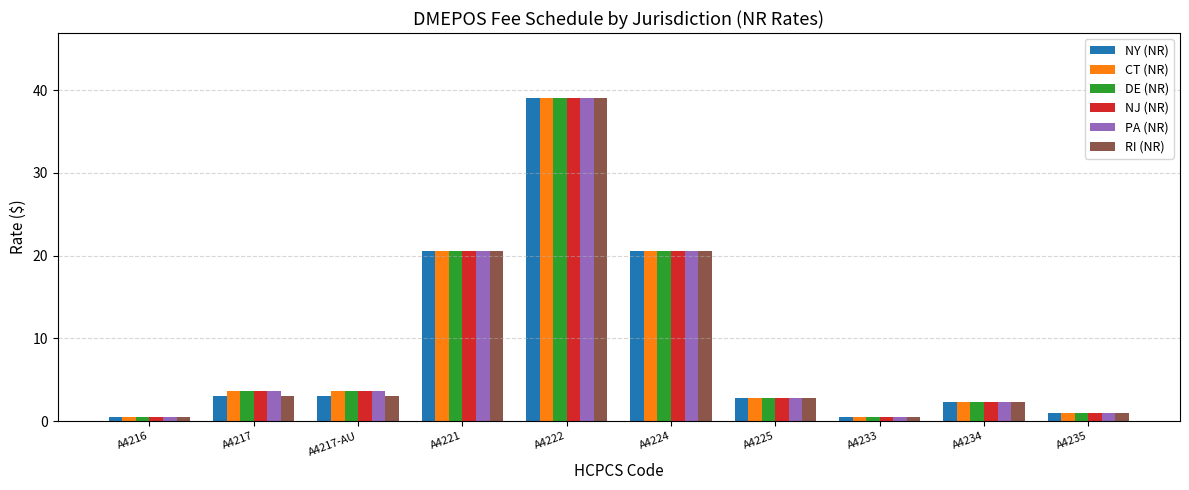

Reading left to right, what are all the values shown in this chart?

NY (NR): 0.5	3.1	3.1	20.6	39.1	20.6	2.8	0.5	2.4	1.0
CT (NR): 0.5	3.6	3.6	20.6	39.1	20.6	2.8	0.5	2.4	1.0
DE (NR): 0.5	3.6	3.6	20.6	39.1	20.6	2.8	0.5	2.4	1.0
NJ (NR): 0.5	3.6	3.6	20.6	39.1	20.6	2.8	0.5	2.4	1.0
PA (NR): 0.5	3.6	3.6	20.6	39.1	20.6	2.8	0.5	2.4	1.0
RI (NR): 0.5	3.1	3.1	20.6	39.1	20.6	2.8	0.5	2.4	1.0